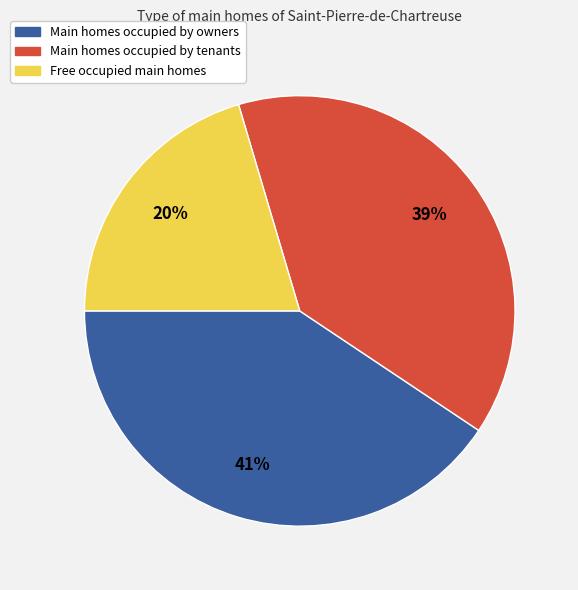

Is there a majority slice in this chart?

No